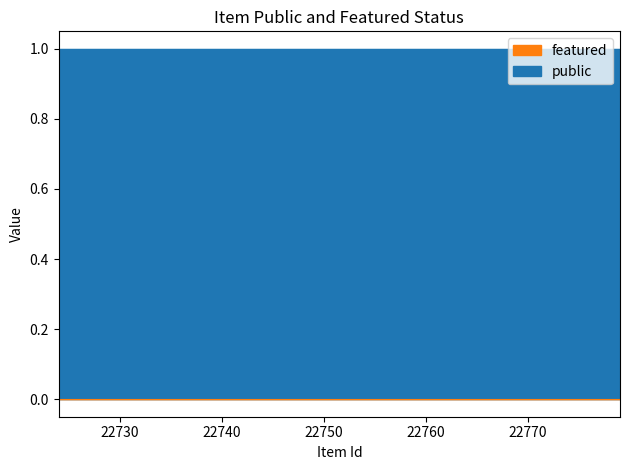

What value does the public series have at 22724?

1